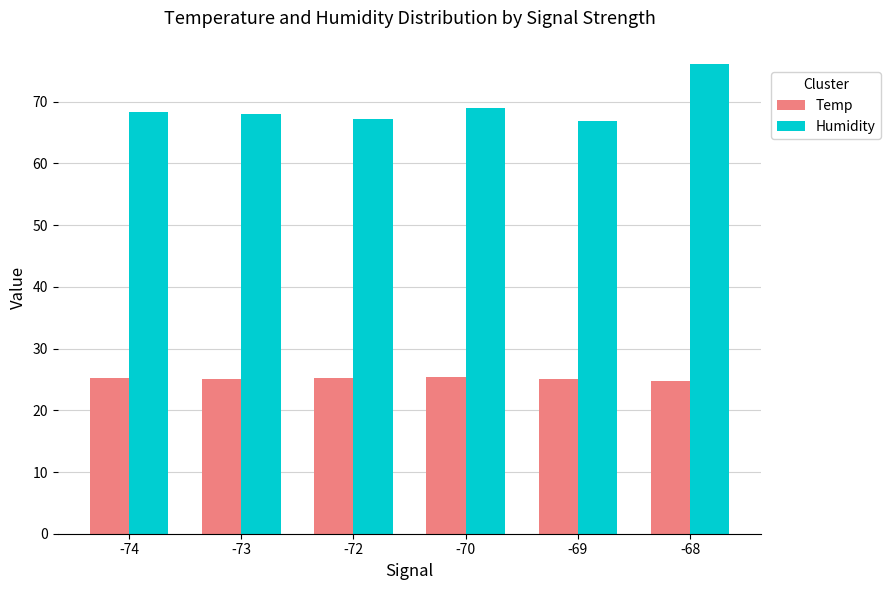

At which category is the sum across all series the highest?

-68